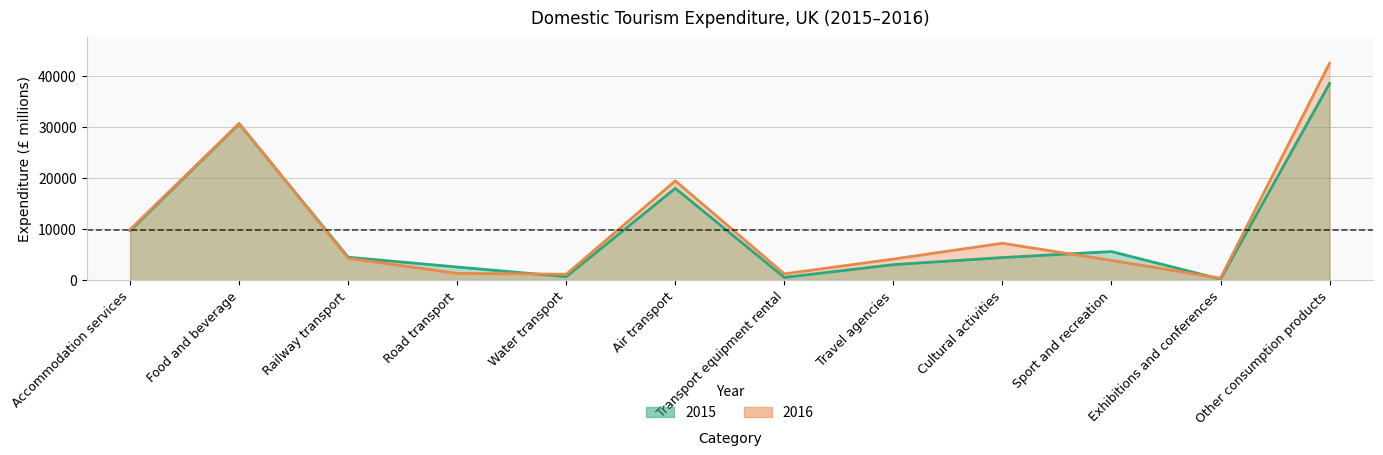

How many times do 2016 and 2015 cross each other?

4